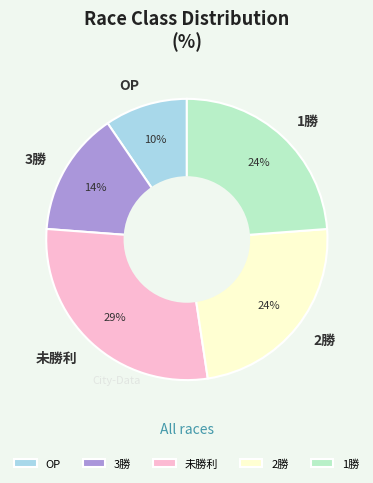

Which slice is the largest?

未勝利